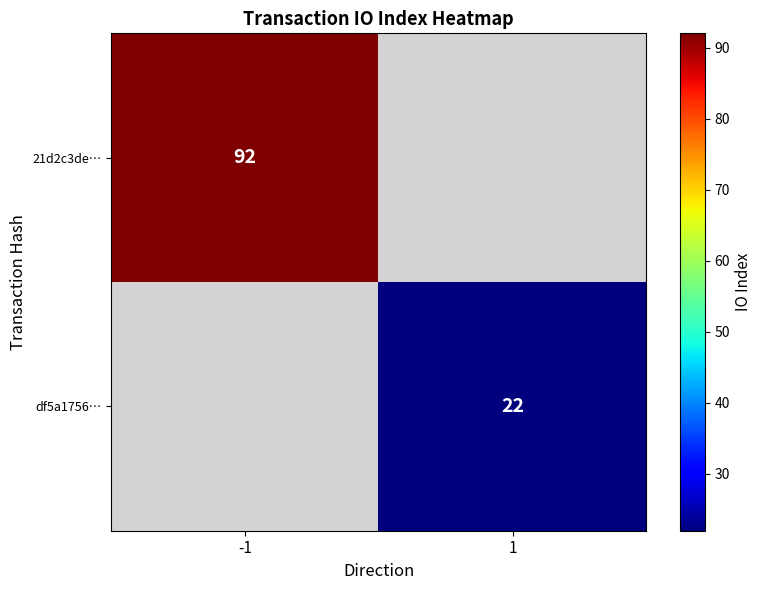

At how many categories does at least one series exceed 55?

1